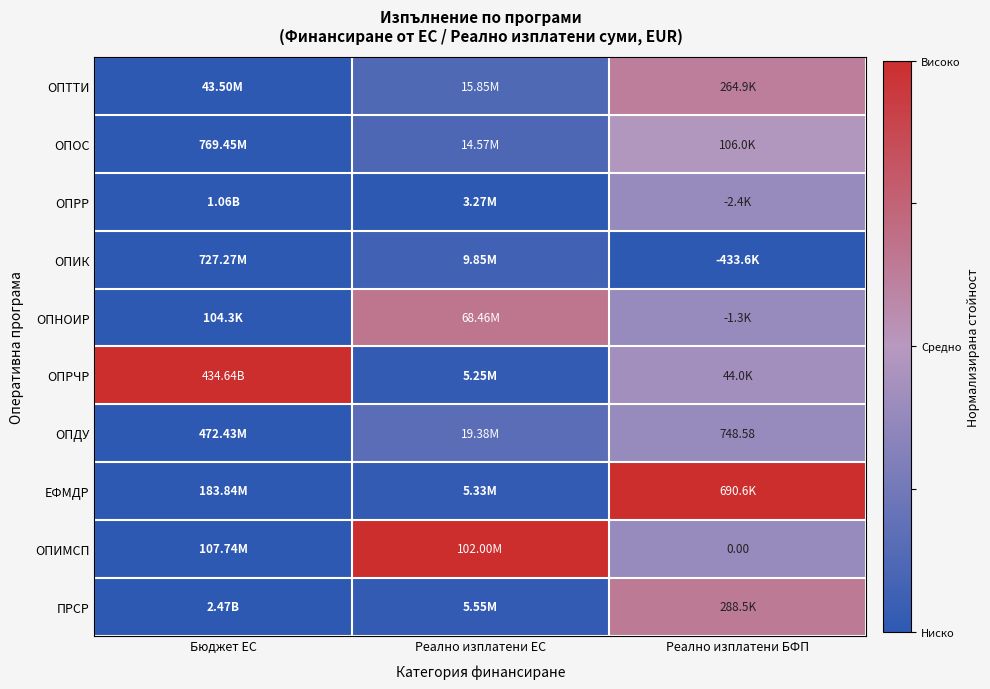

The value of ОПИК at Бюджет ЕС is 0.0. True or false?

False